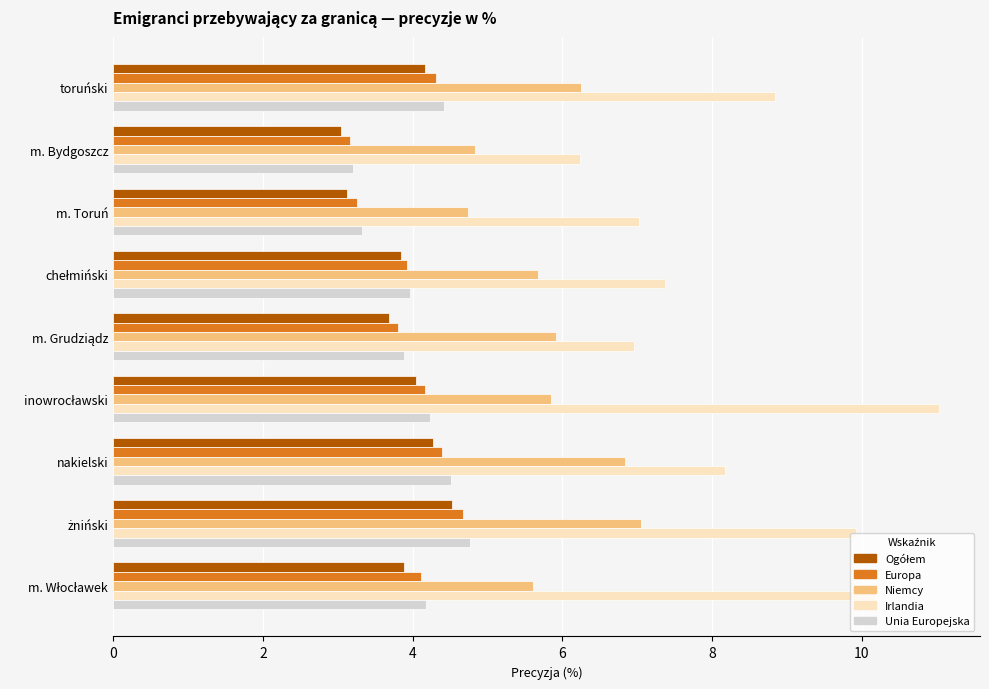

Which series has the largest total across all categories?

Irlandia